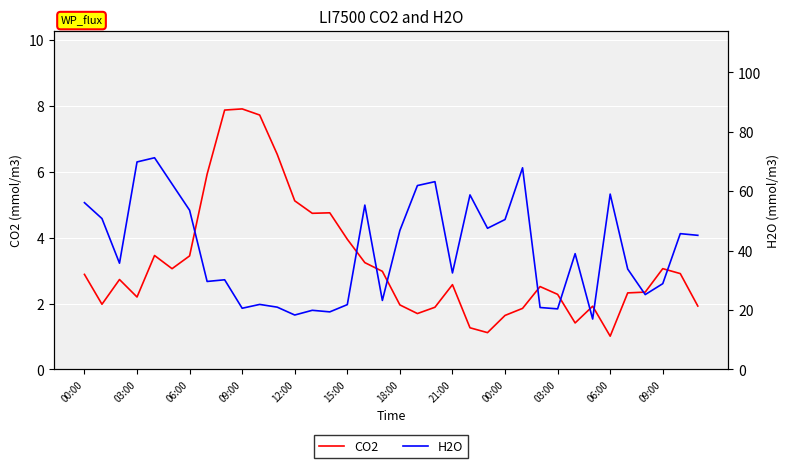

What are all the series names shown in the legend?

CO2, H2O